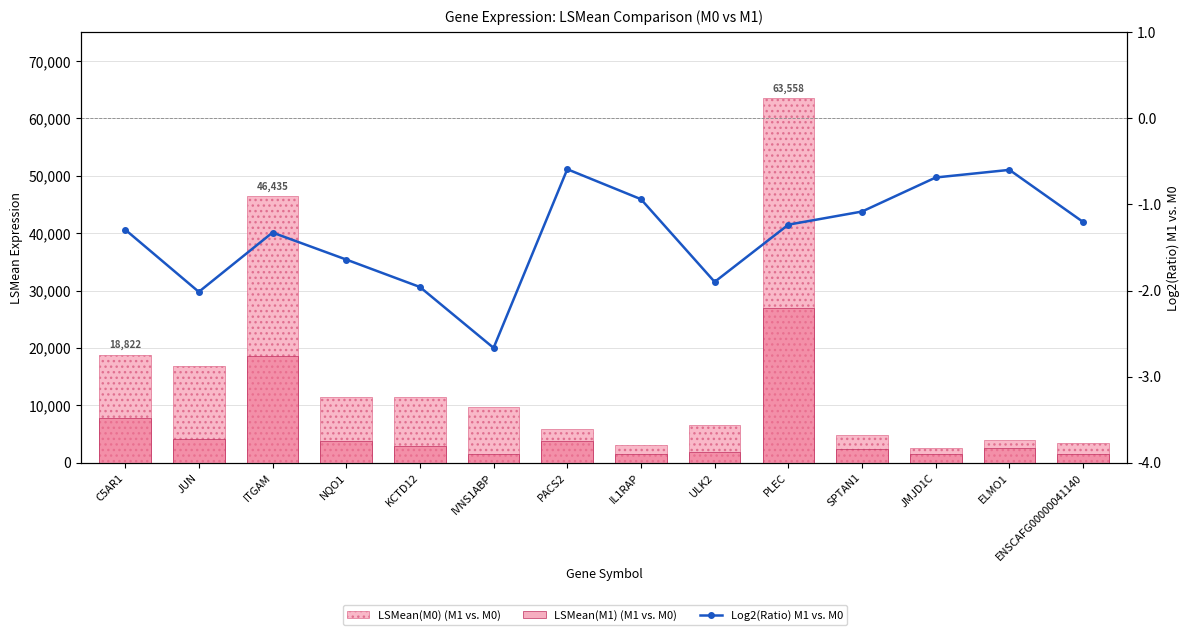

Rank the categories by Log2(Ratio) M1 vs. M0 value from highest to lowest.

PACS2, ELMO1, JMJD1C, IL1RAP, SPTAN1, ENSCAFG00000041140, PLEC, C5AR1, ITGAM, NQO1, ULK2, KCTD12, JUN, IVNS1ABP